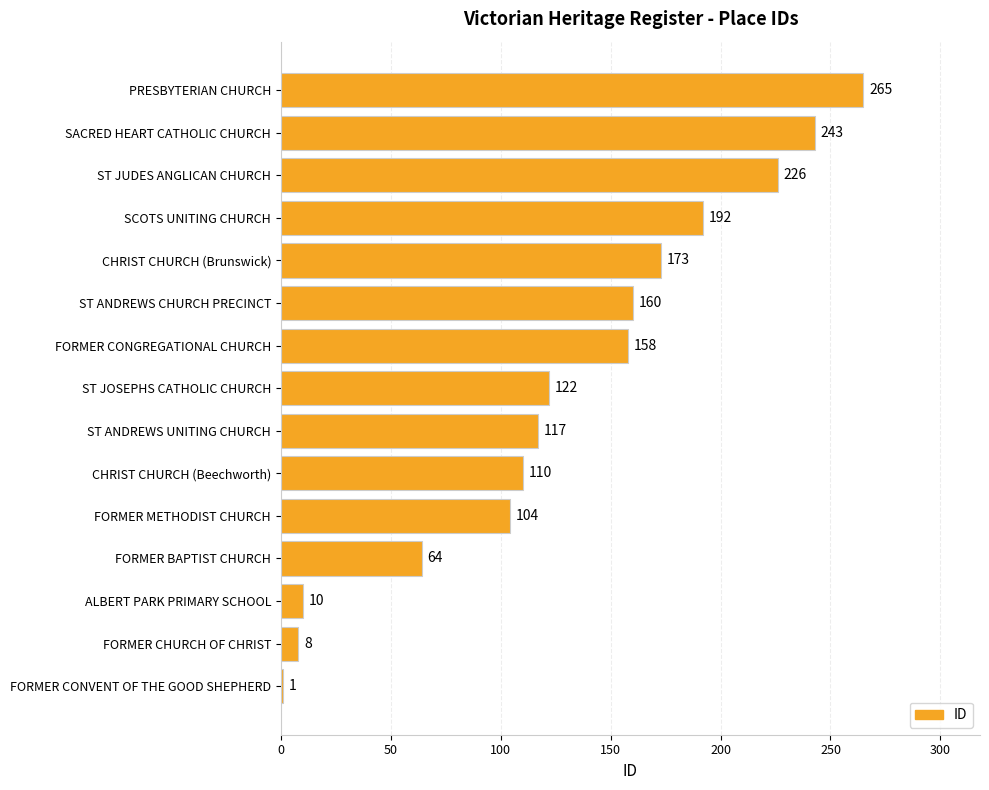

Reading top to bottom, extract all data points from this chart.

PRESBYTERIAN CHURCH=265	SACRED HEART CATHOLIC CHURCH=243	ST JUDES ANGLICAN CHURCH=226	SCOTS UNITING CHURCH=192	CHRIST CHURCH (Brunswick)=173	ST ANDREWS CHURCH PRECINCT=160	FORMER CONGREGATIONAL CHURCH=158	ST JOSEPHS CATHOLIC CHURCH=122	ST ANDREWS UNITING CHURCH=117	CHRIST CHURCH (Beechworth)=110	FORMER METHODIST CHURCH=104	FORMER BAPTIST CHURCH=64	ALBERT PARK PRIMARY SCHOOL=10	FORMER CHURCH OF CHRIST=8	FORMER CONVENT OF THE GOOD SHEPHERD=1